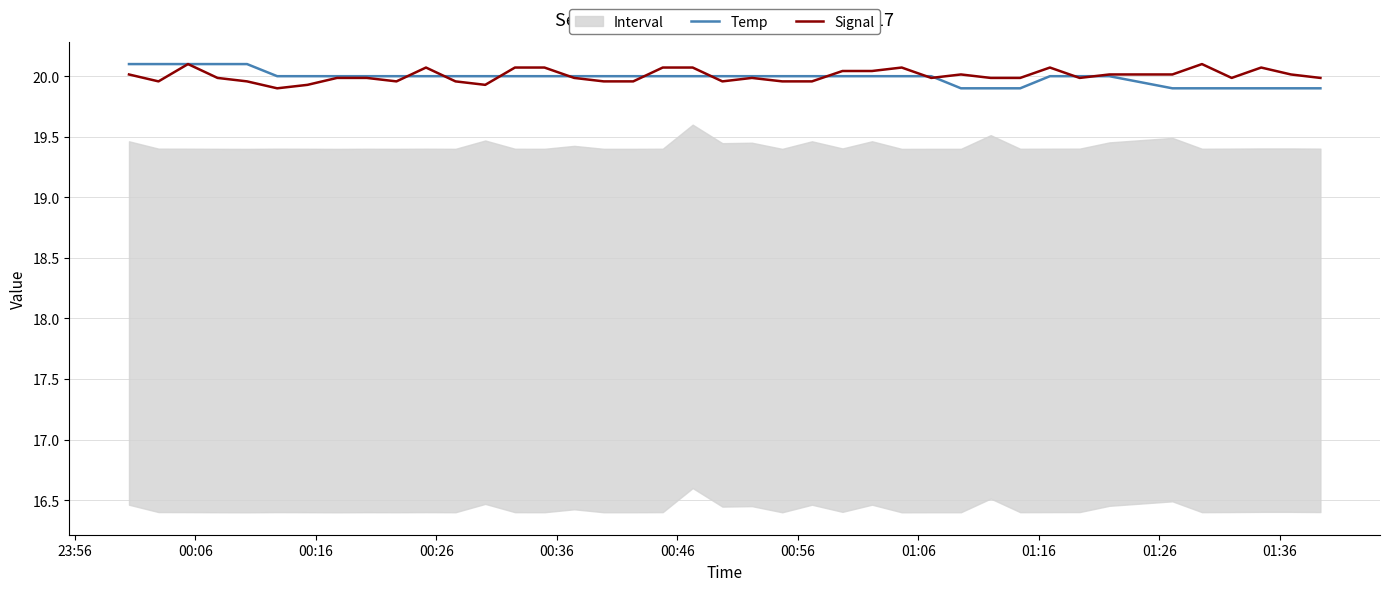

What is the maximum value for Temp?

20.1